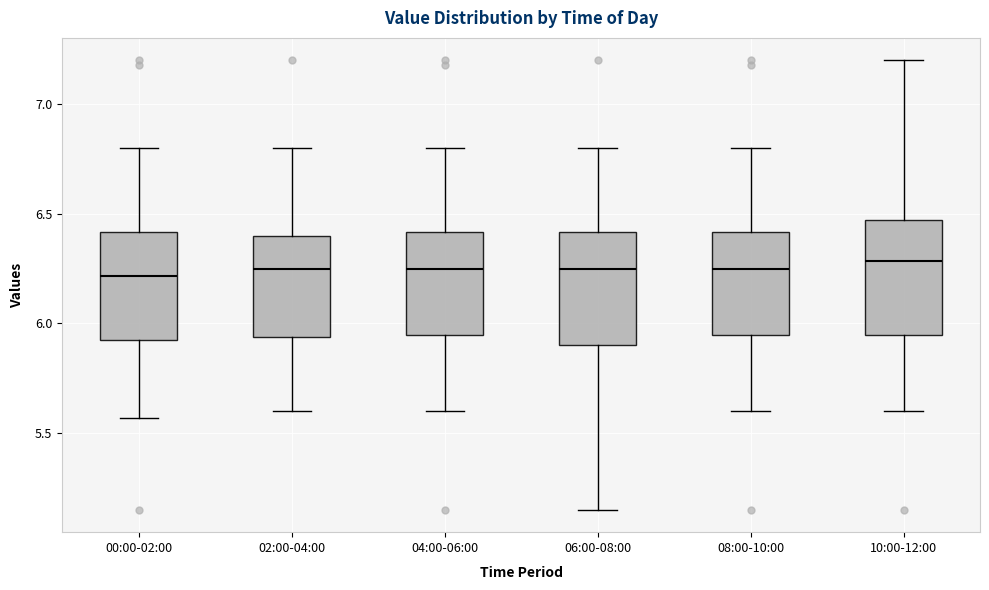

Reading left to right, transcribe this box plot: for each box, give where its median line is, the range the box spans, and where its two whiskers end, as read against the y-axis. The values are not printed on the chart, so give them approximately, as read against the axis.

00:00-02:00: median 6.20, box 5.90 to 6.40, whiskers 5.55 to 6.80
02:00-04:00: median 6.25, box 5.95 to 6.40, whiskers 5.60 to 6.80
04:00-06:00: median 6.25, box 5.95 to 6.40, whiskers 5.60 to 6.80
06:00-08:00: median 6.25, box 5.90 to 6.40, whiskers 5.15 to 6.80
08:00-10:00: median 6.25, box 5.95 to 6.40, whiskers 5.60 to 6.80
10:00-12:00: median 6.30, box 5.95 to 6.45, whiskers 5.60 to 7.20